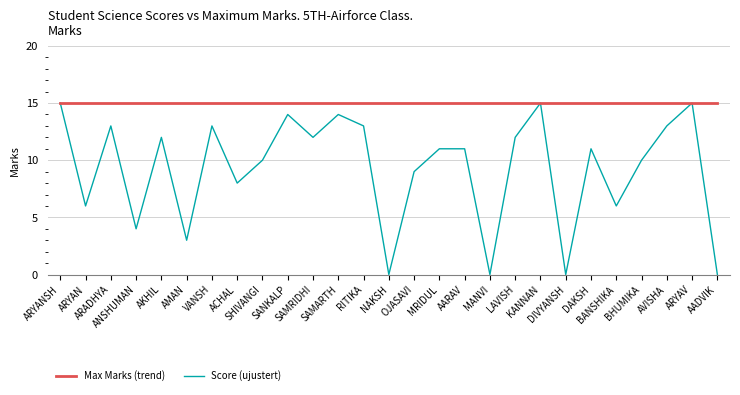

True or false: Max Marks (trend) has a value of 15 at ARADHYA.

True